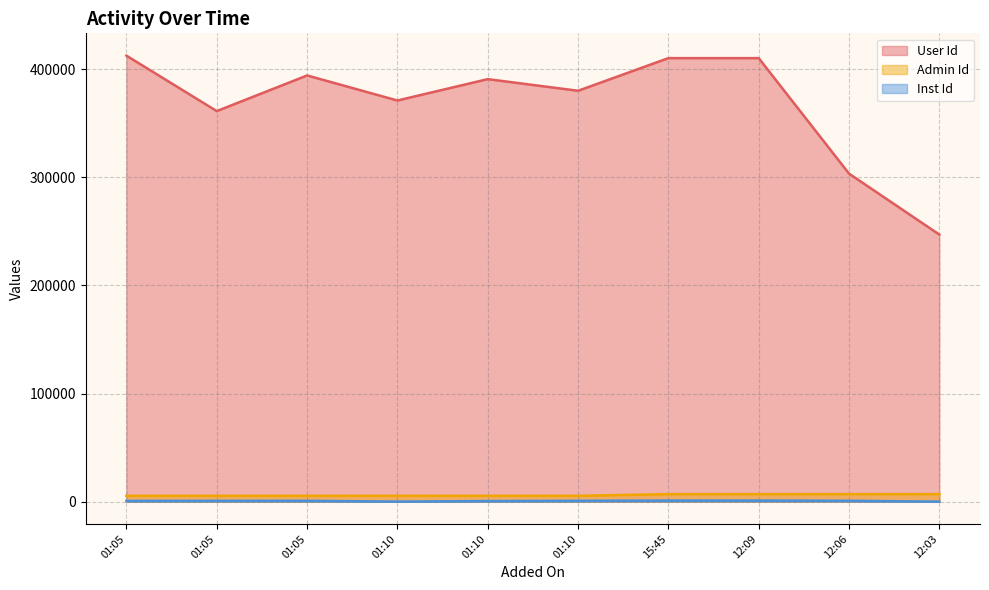

At which category is the sum across all series the highest?

01:05